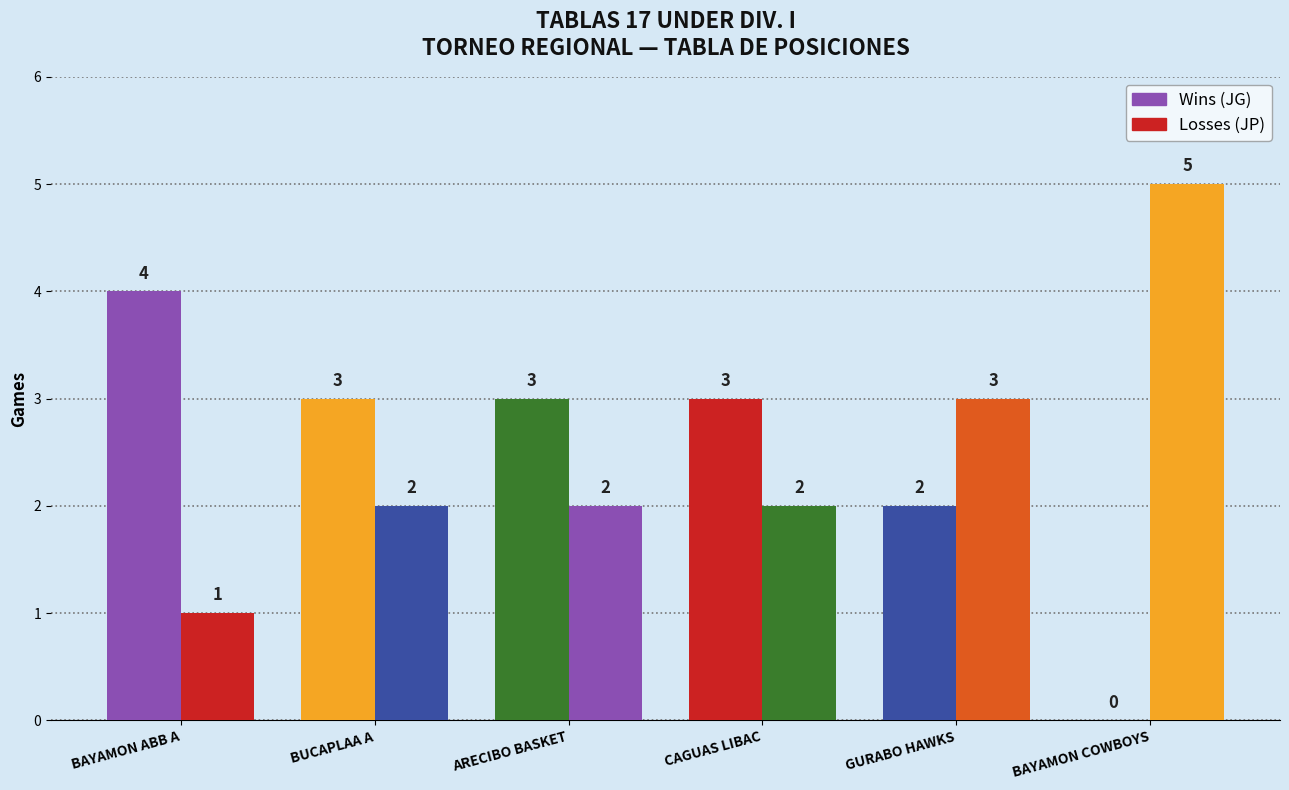

What is the difference between the maximum and minimum values in the Wins series?

4